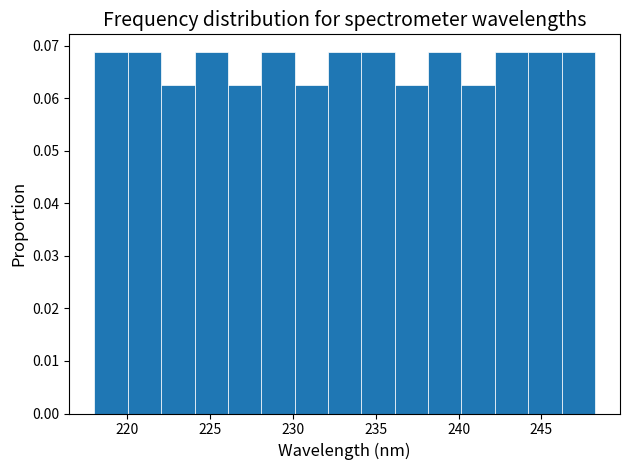

What is the height of the bar covering 230 to 232 on the x-axis? Neither the bar edges nor the heights are printed on the chart, so give them approximately, as read against the axes.

0.063